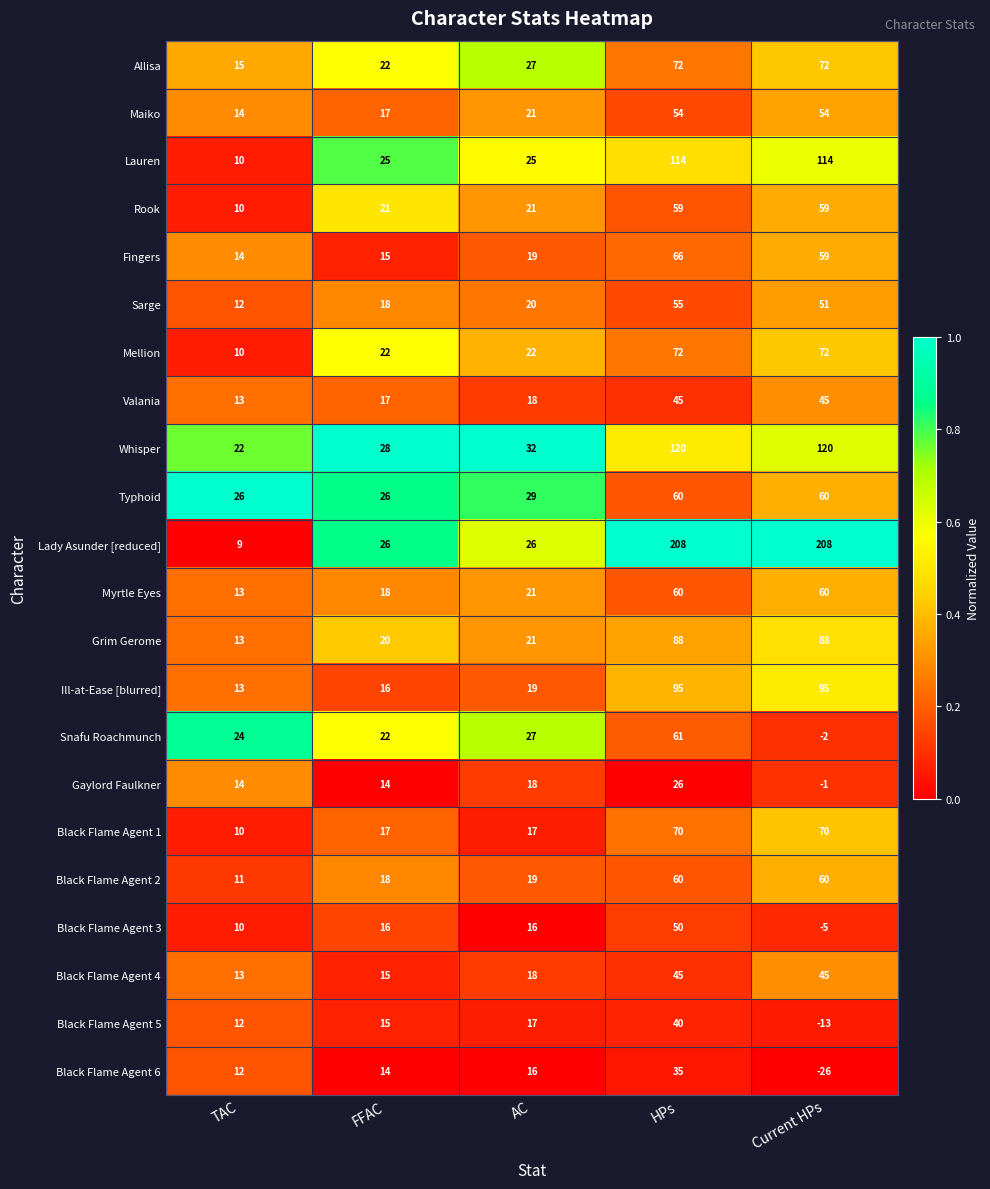

What is the greatest value displayed?

208